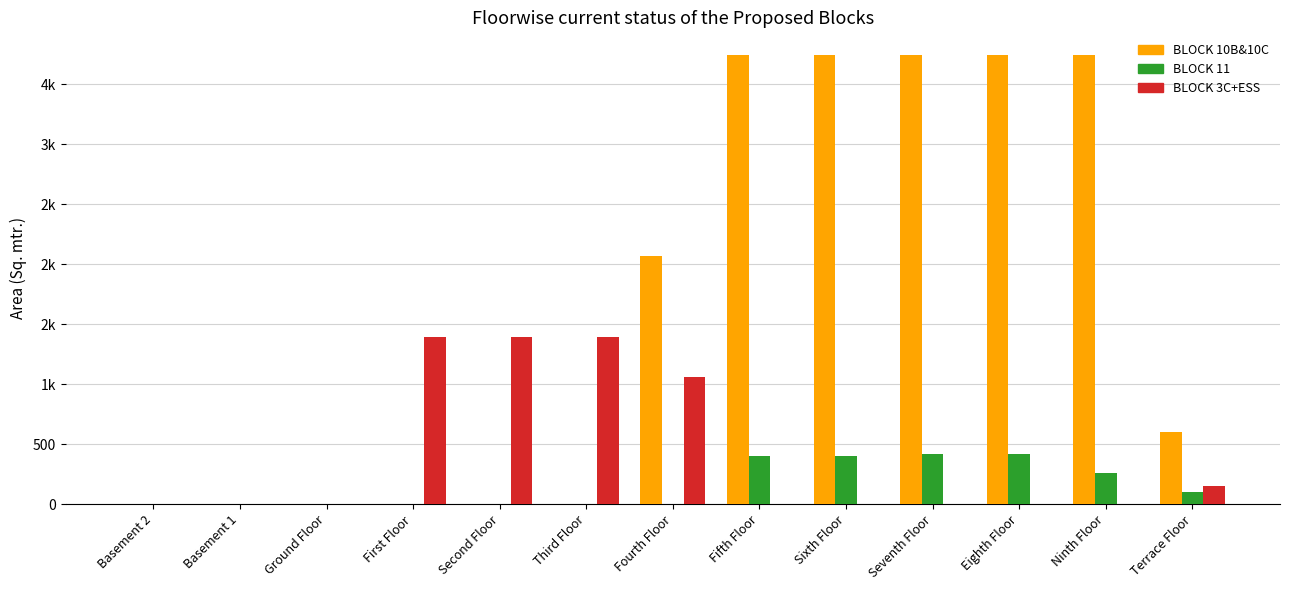

The BLOCK_10B_10C series shows 1938.3 at Second Floor. True or false?

False